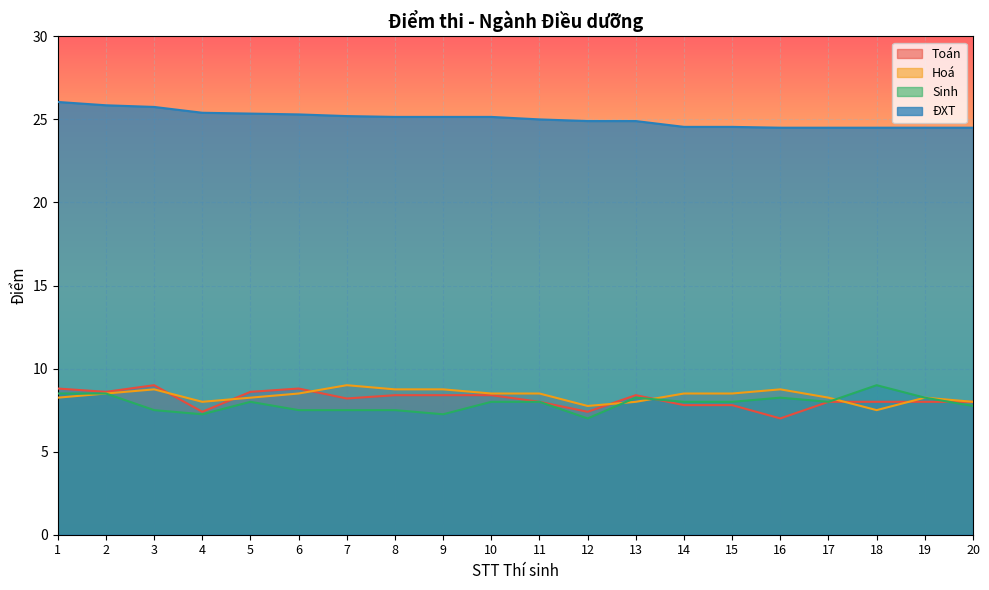

What is the value of the Toán point at the 19th from the left?

8.0